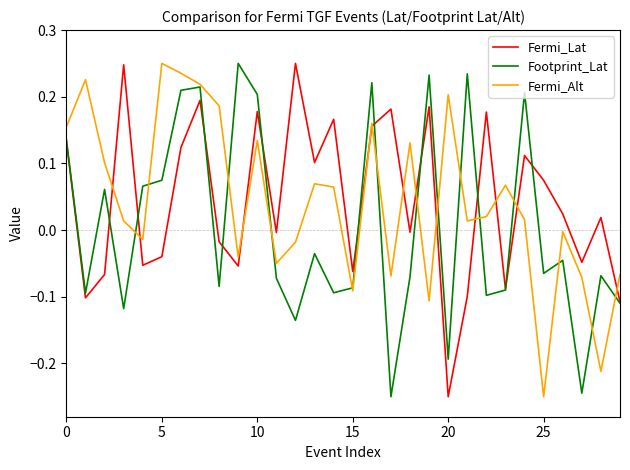

Does the chart display data point markers on the line(s)?

No